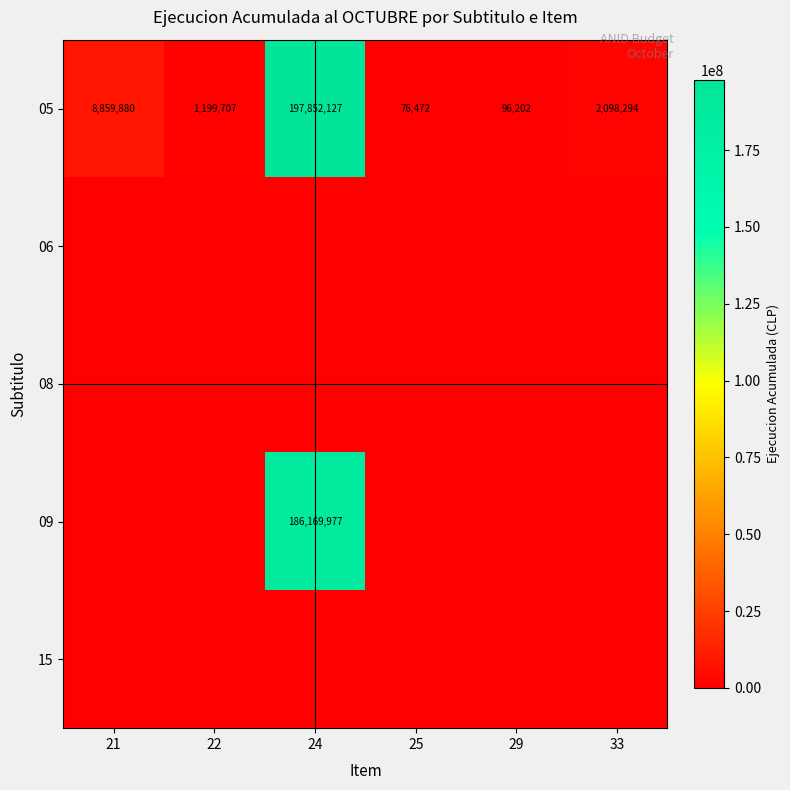

How many categories are shown in the chart?

6